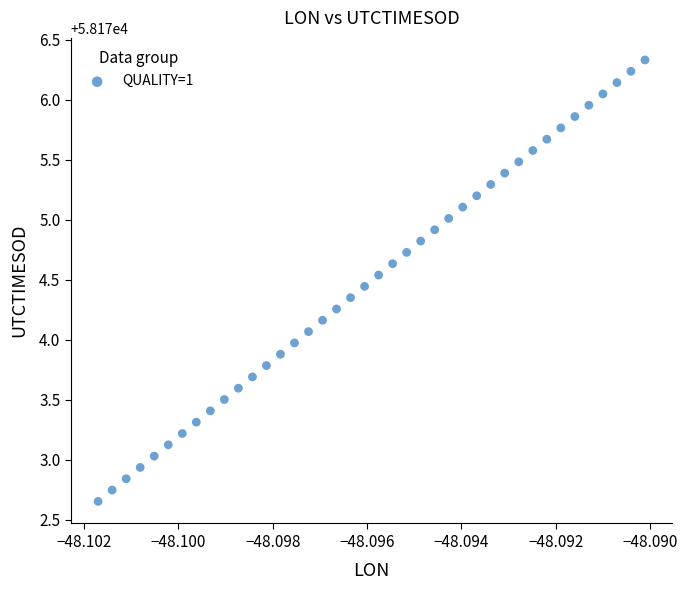

What is the range of Y values (max minus min)?

3.7